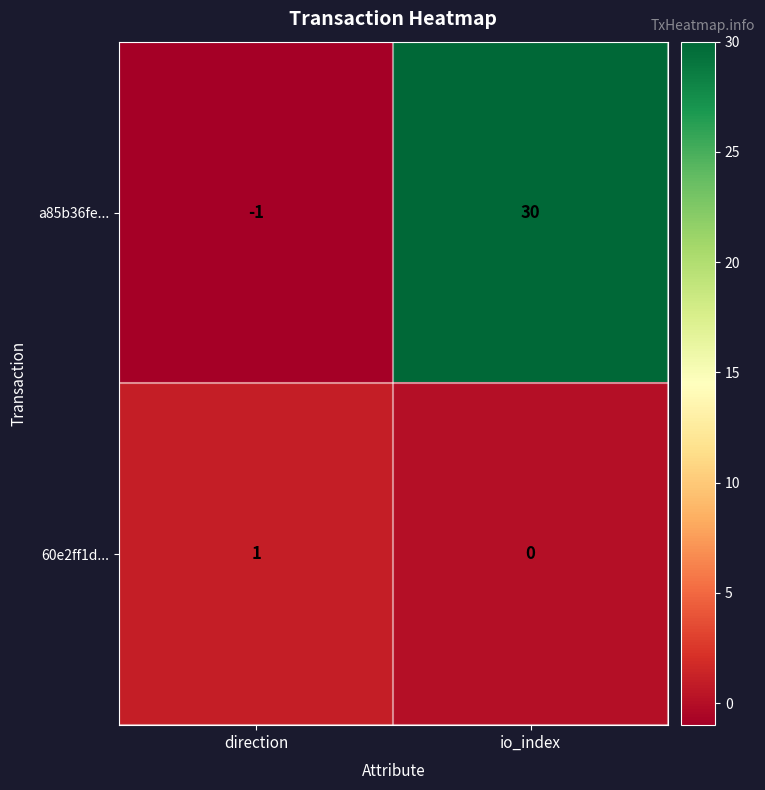

What is the difference between the maximum and minimum values in the a85b36fe... series?

31